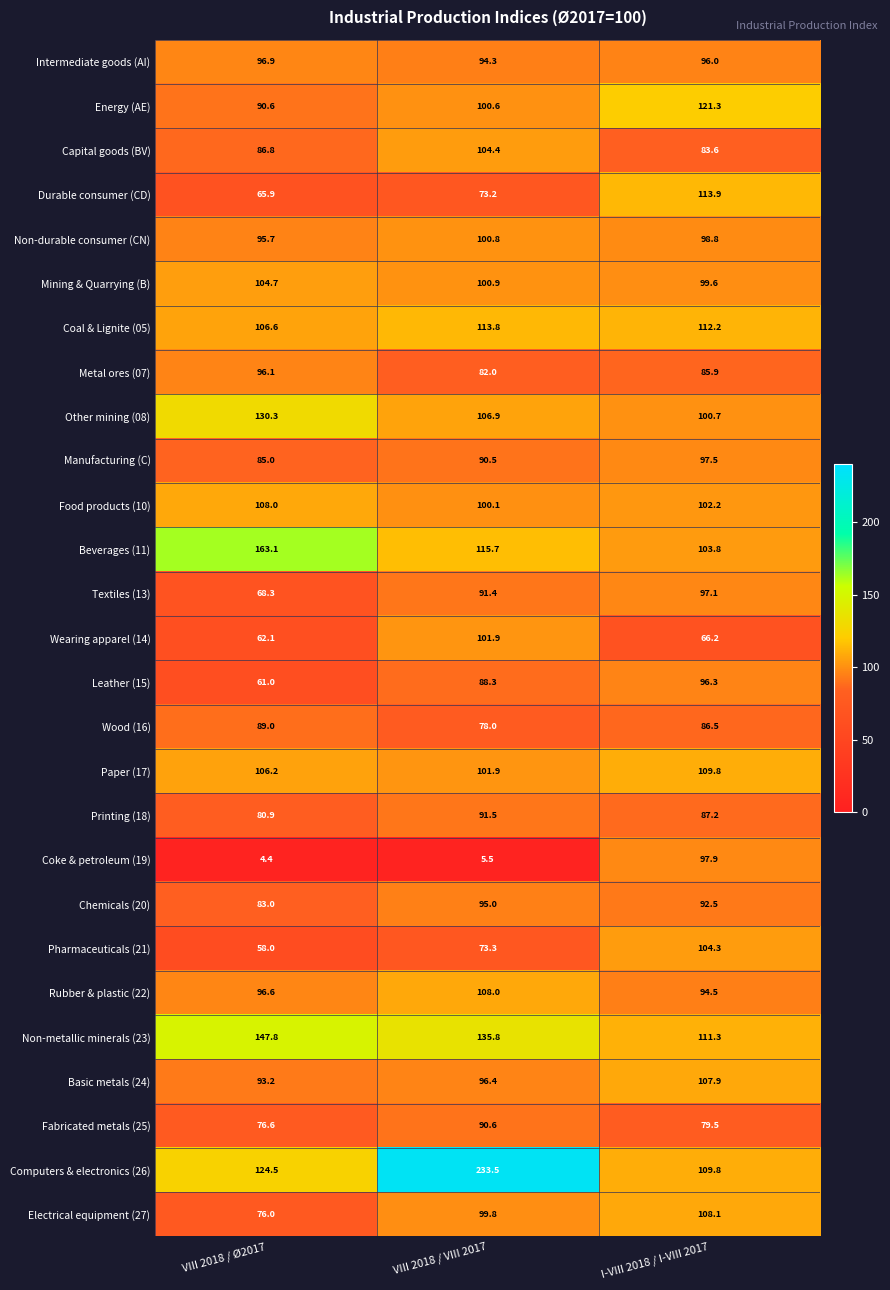

At which category is the sum across all series the highest?

VIII 2018 / VIII 2017